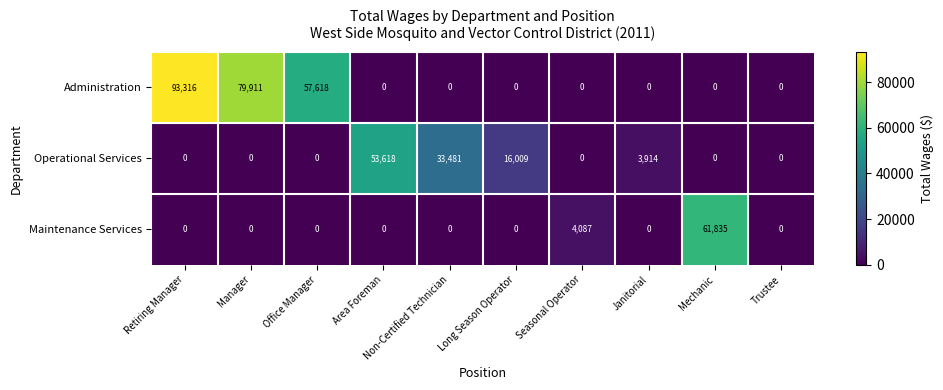

List the series in order of their overall mean, highest first.

Administration, Operational Services, Maintenance Services